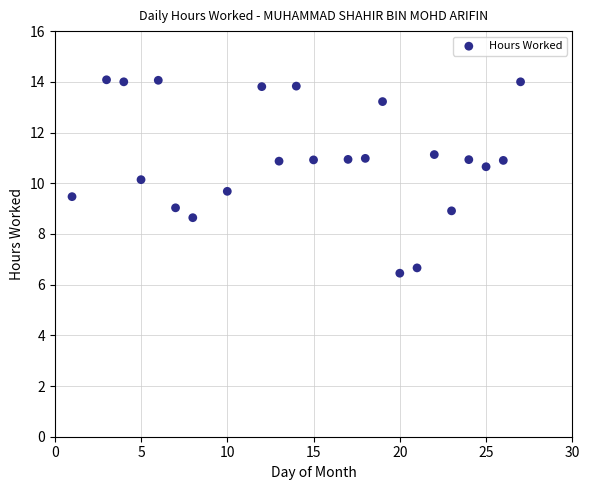

What is the range of Y values (max minus min)?

7.6